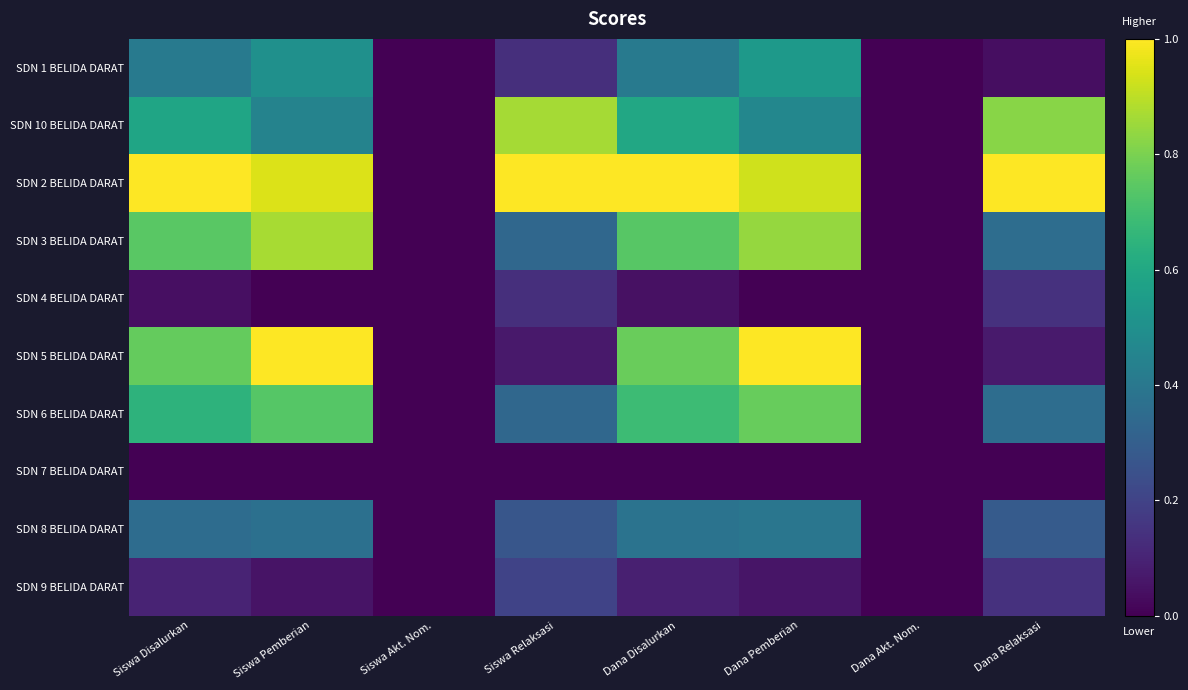

List the series in order of their peak value, highest first.

SDN 2 BELIDA DARAT, SDN 5 BELIDA DARAT, SDN 3 BELIDA DARAT, SDN 10 BELIDA DARAT, SDN 6 BELIDA DARAT, SDN 1 BELIDA DARAT, SDN 8 BELIDA DARAT, SDN 9 BELIDA DARAT, SDN 4 BELIDA DARAT, SDN 7 BELIDA DARAT